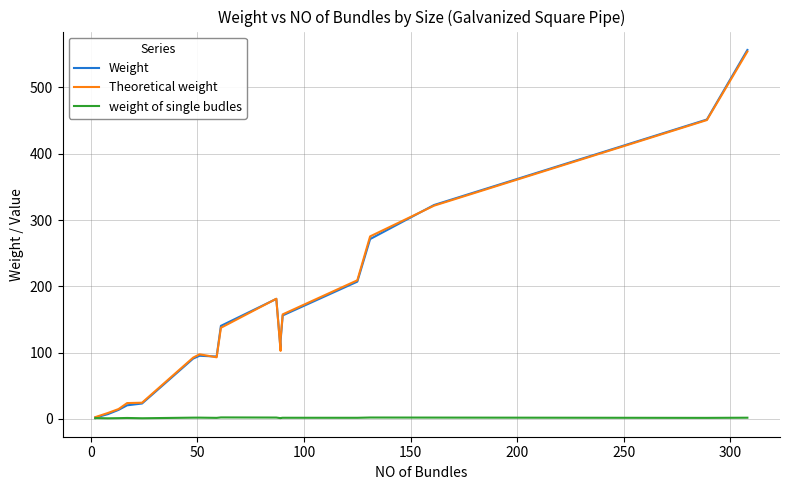

Reading left to right, list all the values displayed in this chart.

Weight: 2.1	1.9	7.2	13.7	20.5	23.2	91.0	95.2	94.1	140.3	181.0	104.3	118.0	156.1	207.1	271.3	322.7	451.6	556.5
Theoretical weight: 2.1	2.6	8.9	14.9	23.9	24.4	92.5	97.5	92.9	137.5	181.2	102.6	121.0	157.7	209.1	275.3	321.7	450.8	554.2
weight of single budles: 1.1	1.3	0.9	1.1	1.4	1.0	1.9	1.9	1.6	2.3	2.0	1.1	1.4	1.7	1.7	2.1	2.0	1.6	1.8